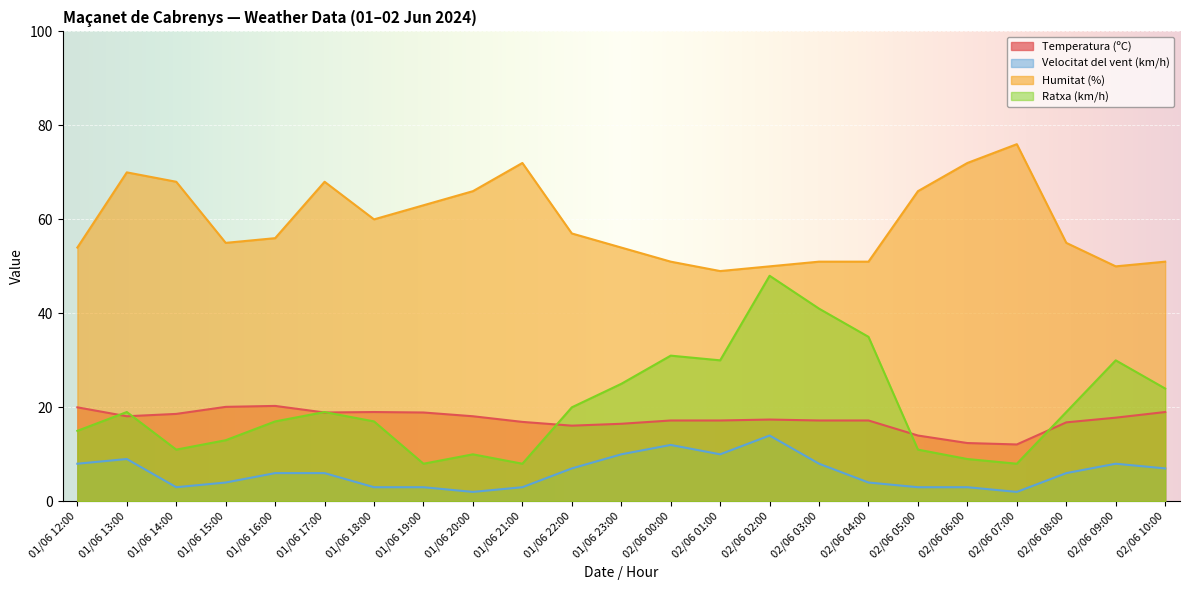

Count the number of data series in this chart.

4